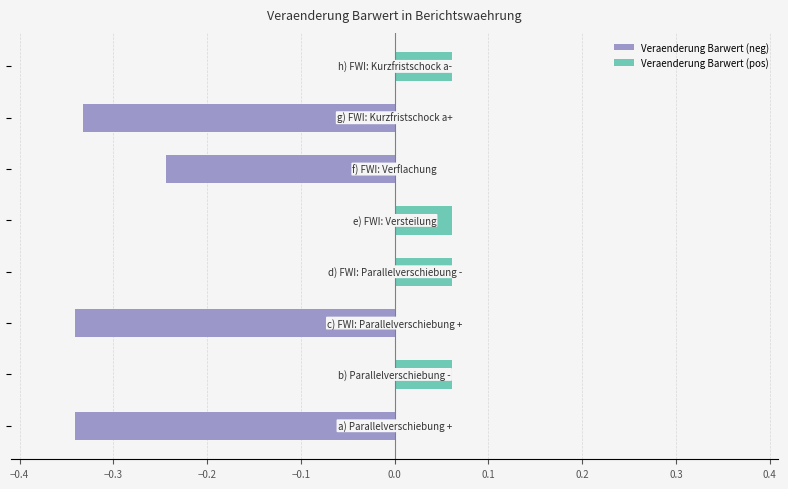

Are the bars grouped side by side (vs. stacked)?

Yes